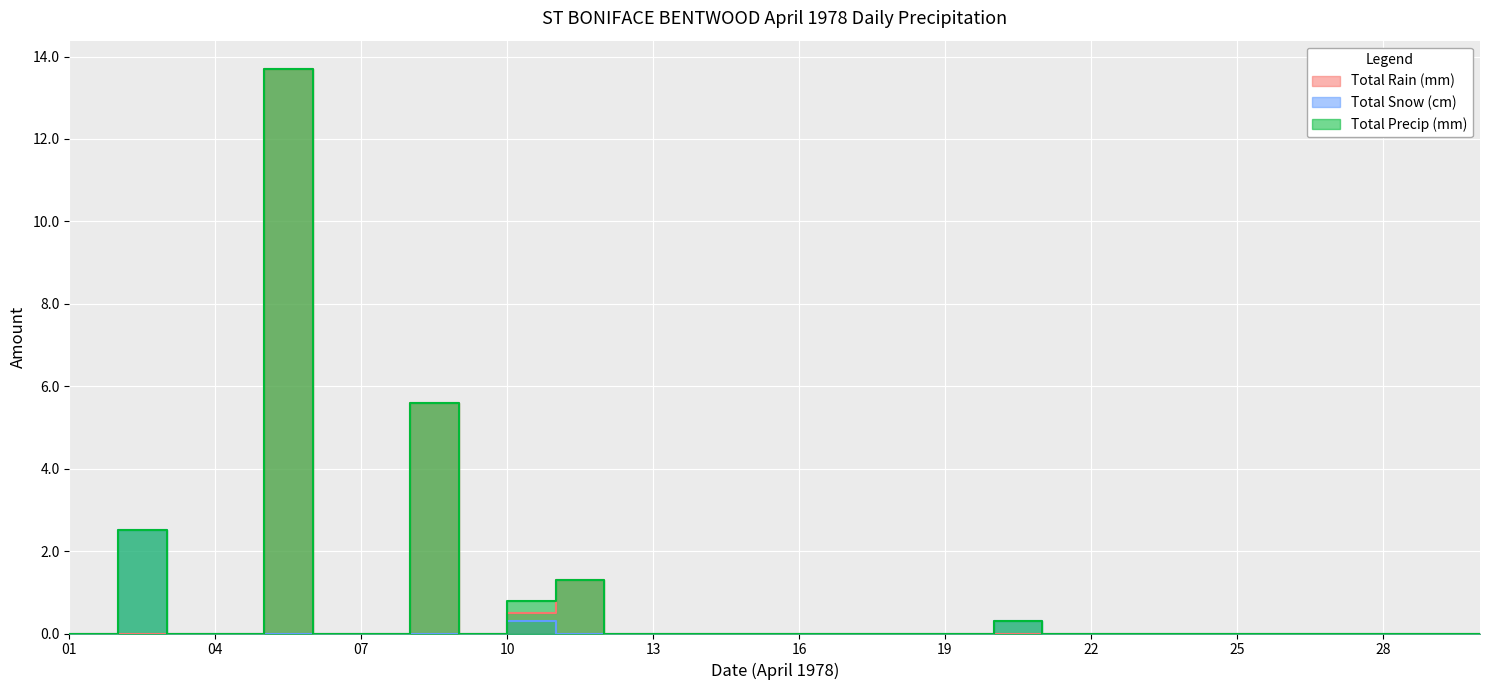

At which category does Total Precip (mm) reach its first local valley?

1978-04-09